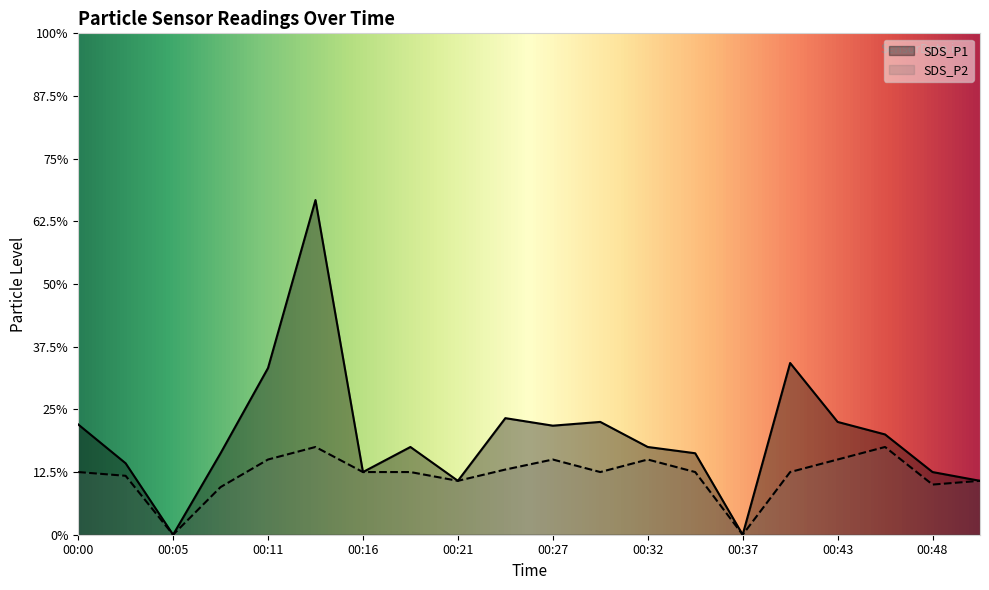

What value does the SDS_P1 series have at 00:24?

0.9